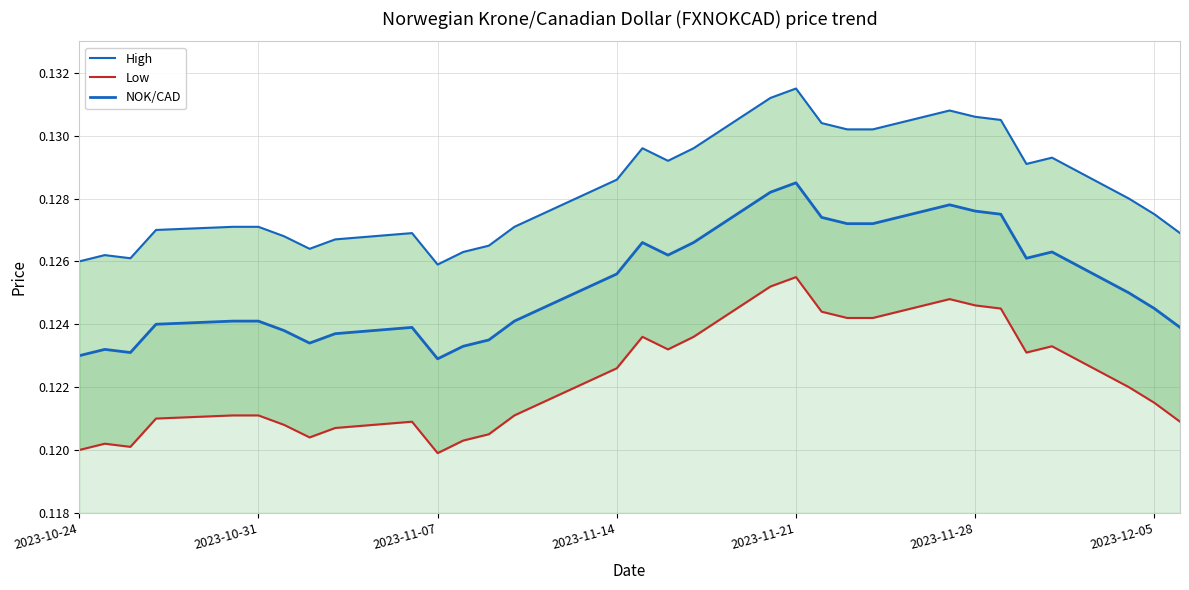

Reading right to left, list all the values displayed in this chart.

High: 0.1	0.1	0.1	0.1	0.1	0.1	0.1	0.1	0.1	0.1	0.1	0.1	0.1	0.1	0.1	0.1	0.1	0.1	0.1	0.1	0.1	0.1	0.1	0.1	0.1	0.1	0.1	0.1	0.1	0.1	0.1
Low: 0.1	0.1	0.1	0.1	0.1	0.1	0.1	0.1	0.1	0.1	0.1	0.1	0.1	0.1	0.1	0.1	0.1	0.1	0.1	0.1	0.1	0.1	0.1	0.1	0.1	0.1	0.1	0.1	0.1	0.1	0.1
NOK/CAD: 0.1	0.1	0.1	0.1	0.1	0.1	0.1	0.1	0.1	0.1	0.1	0.1	0.1	0.1	0.1	0.1	0.1	0.1	0.1	0.1	0.1	0.1	0.1	0.1	0.1	0.1	0.1	0.1	0.1	0.1	0.1